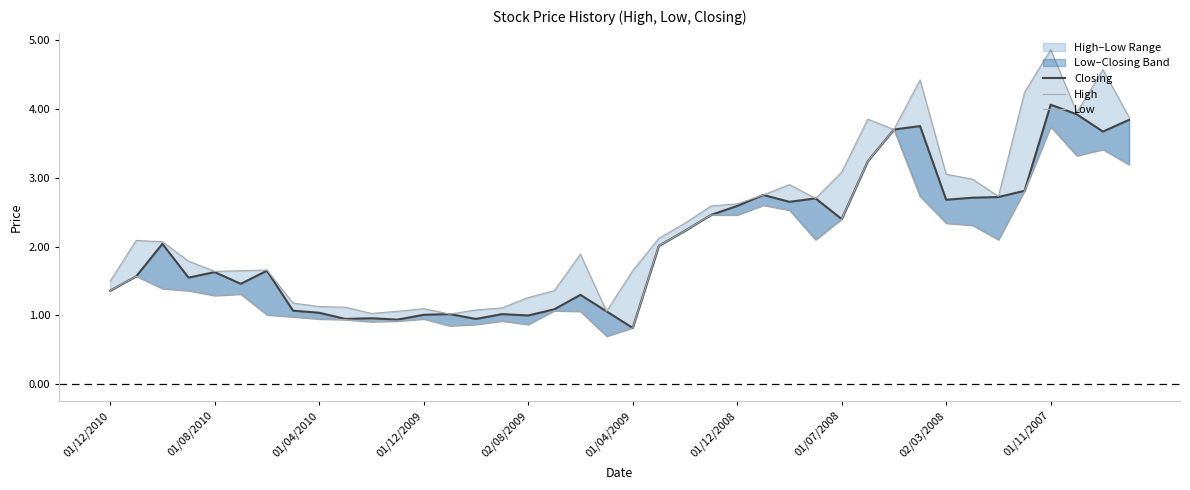

List the series in order of their peak value, highest first.

High, Closing, Low